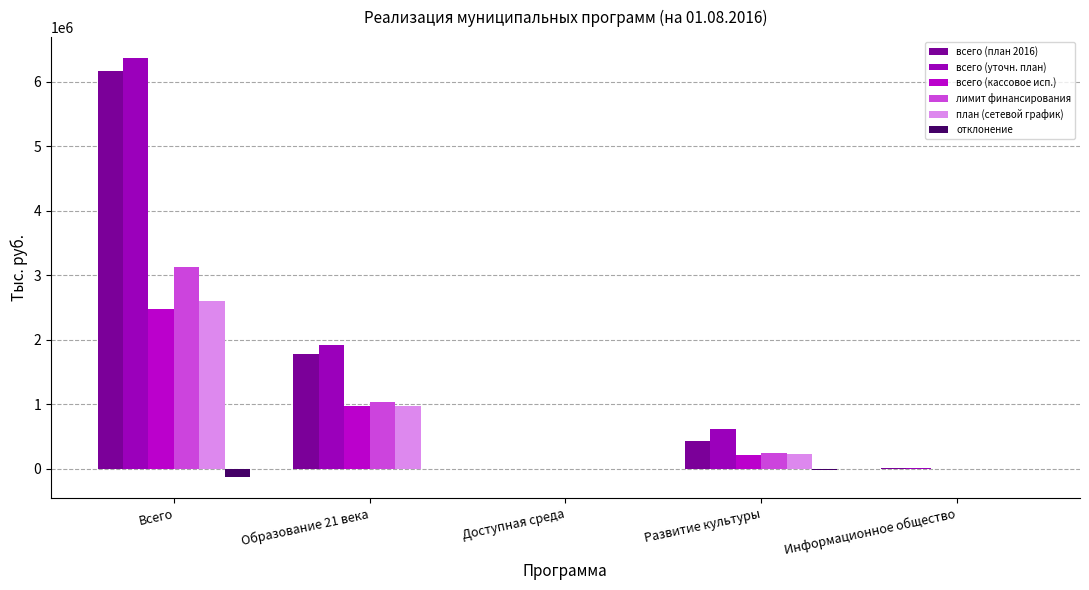

What is the difference between the всего (кассовое исп.) values at Доступная среда and Образование 21 века?

978904.2